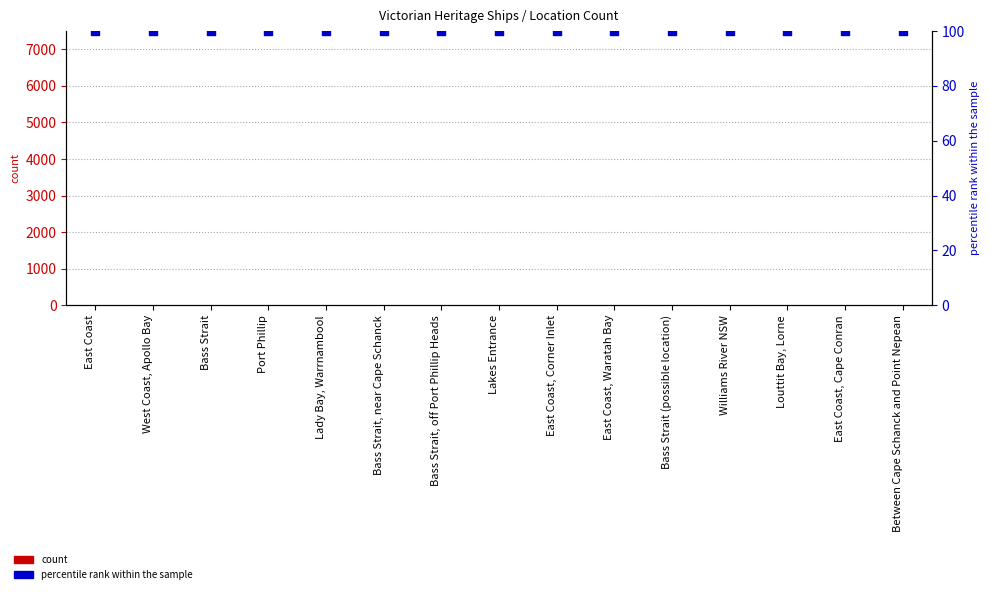

At which category is the sum across all series the highest?

East Coast